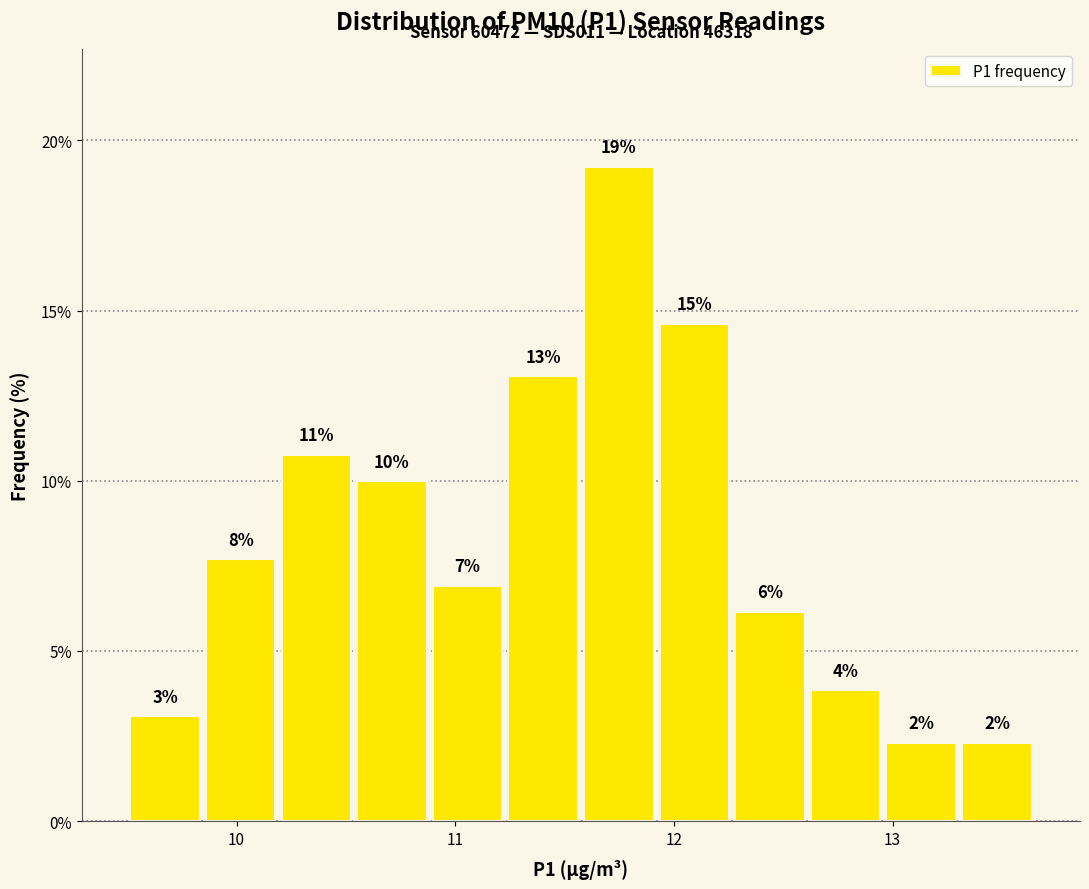

Read against the x-axis, roughly where is the centre of the tallest bar?

11.7